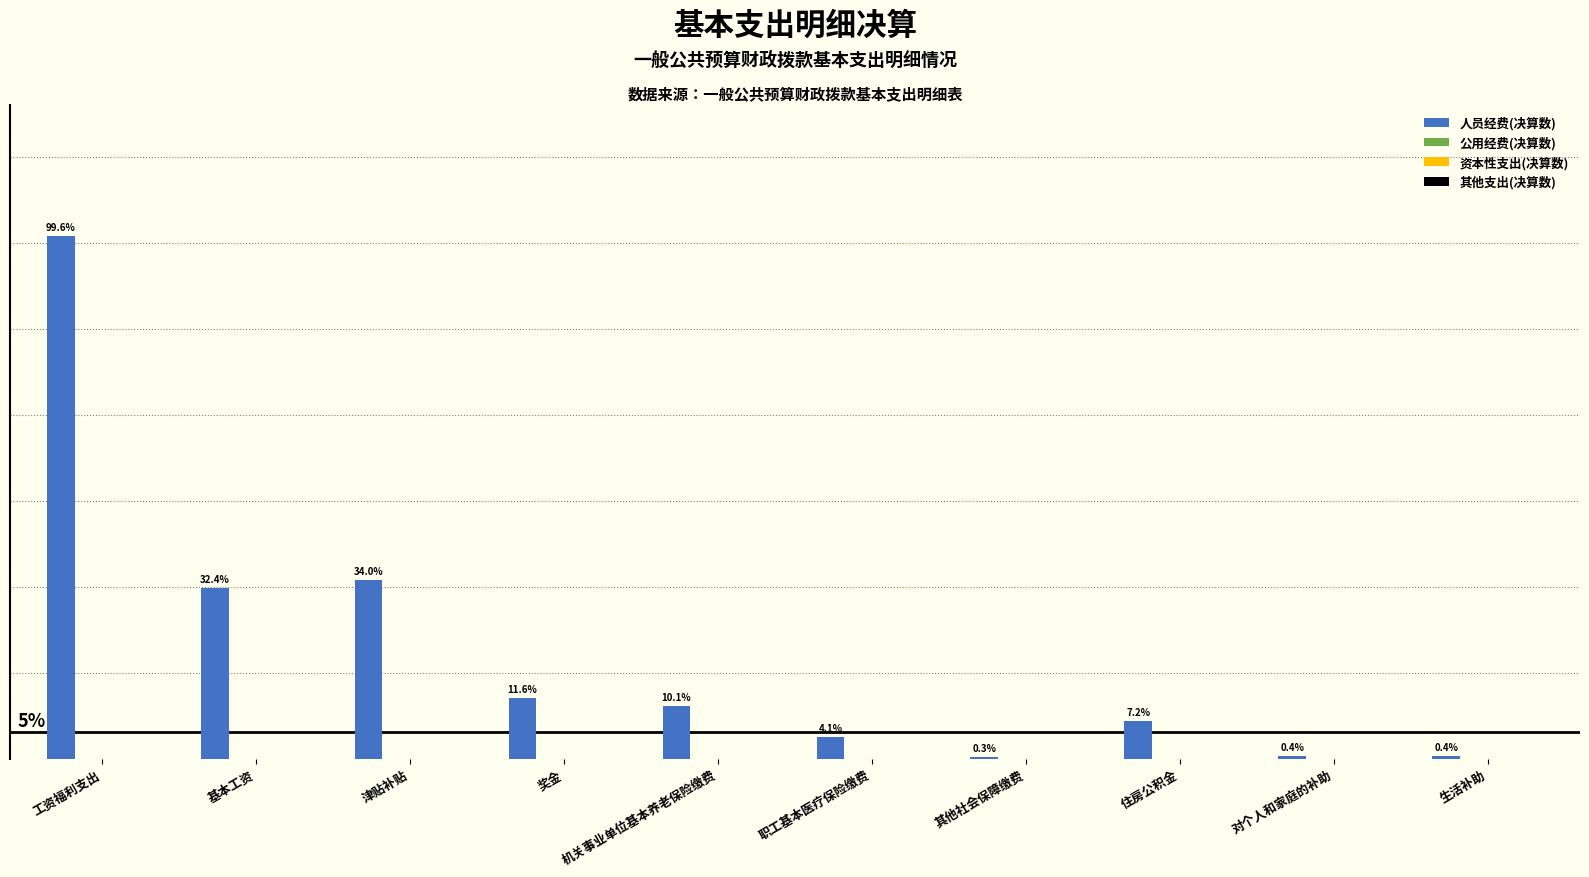

How many data points does each series have?

10